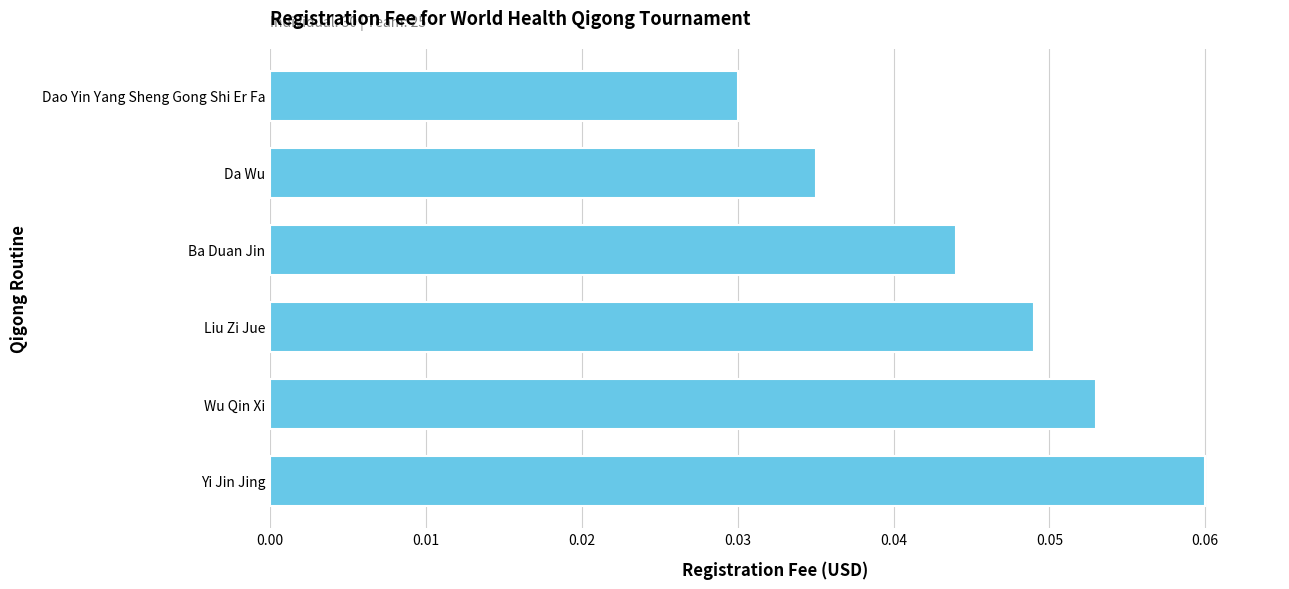

Which label corresponds to the smallest value in the chart?

Dao Yin Yang Sheng Gong Shi Er Fa